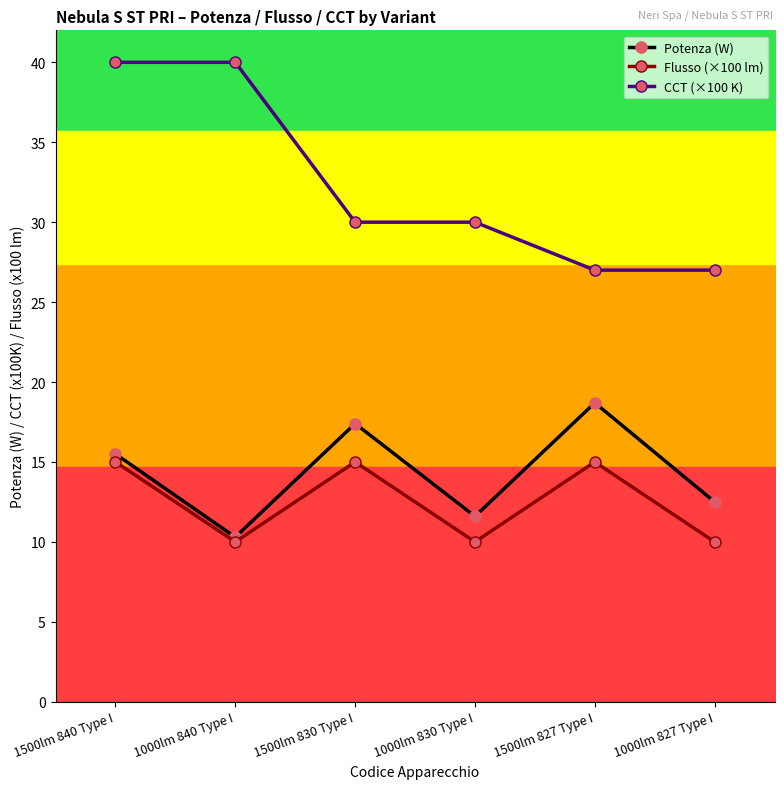

True or false: Potenza (W) and CCT (×100 K) cross at least once.

False